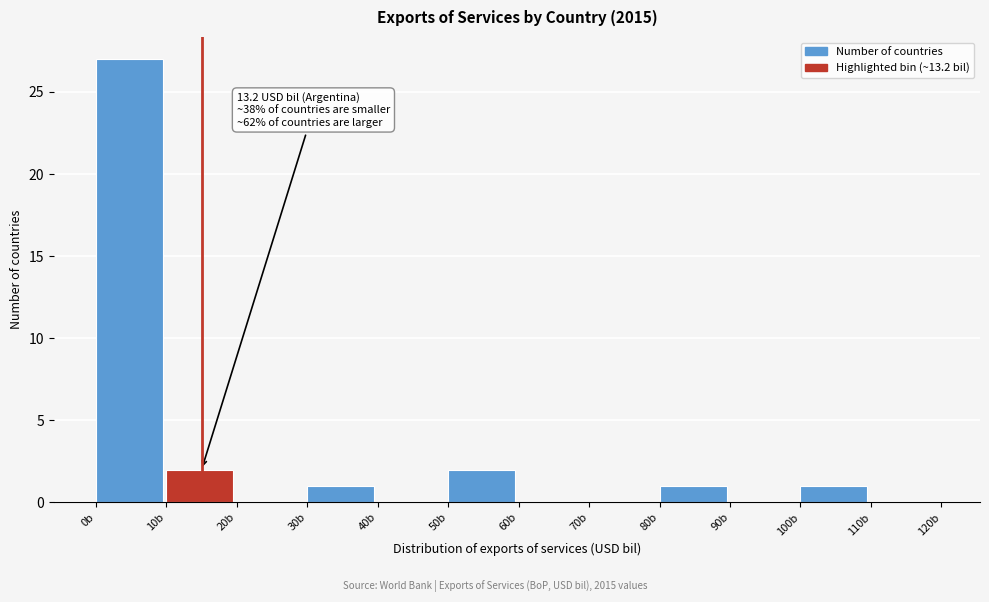

Which range on the x-axis has the tallest bar?

0 to 10